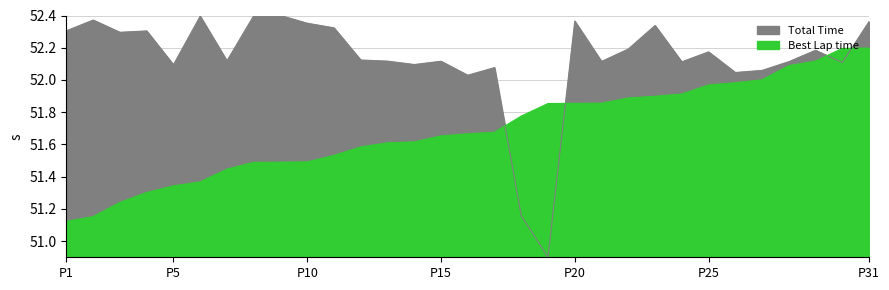

At how many categories does at least one series exceed 52?

29